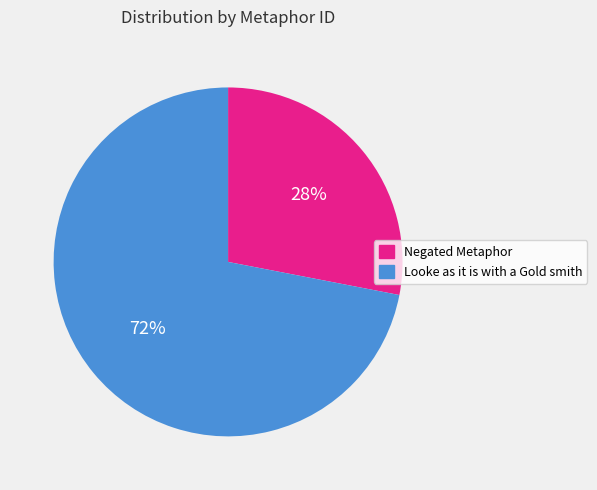

Which category has the smallest portion of the pie?

Negated Metaphor